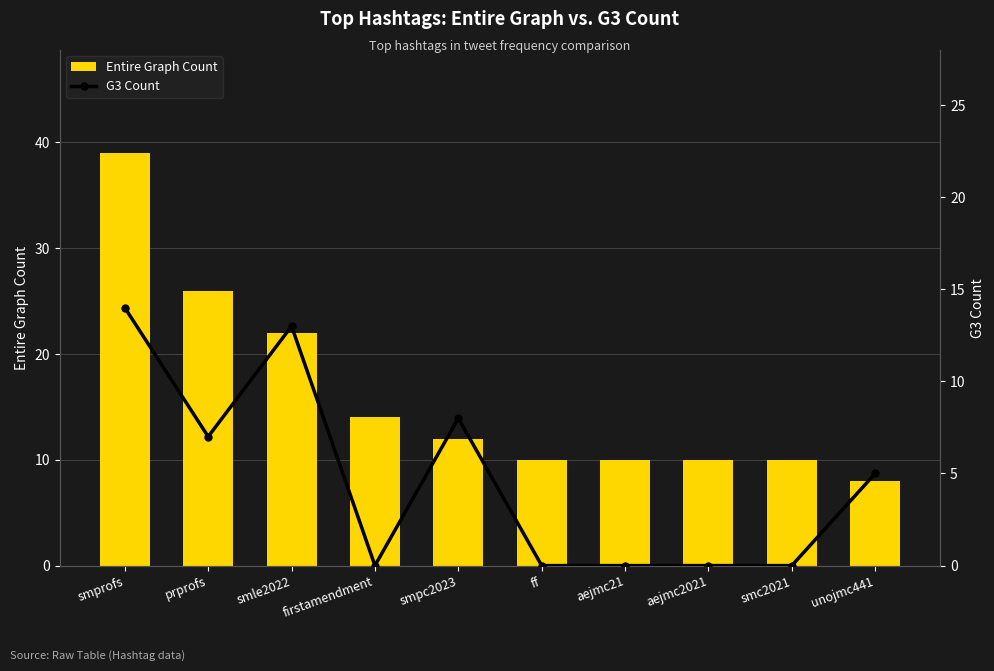

Which category has the highest value across all series?

smprofs